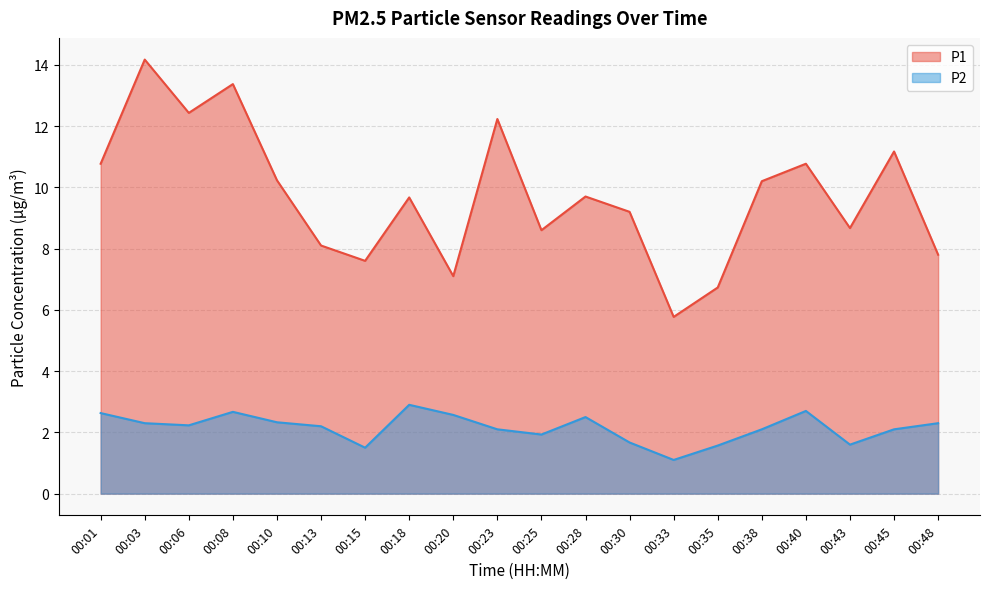

The value of P1 at 00:45 is 11.2. True or false?

True